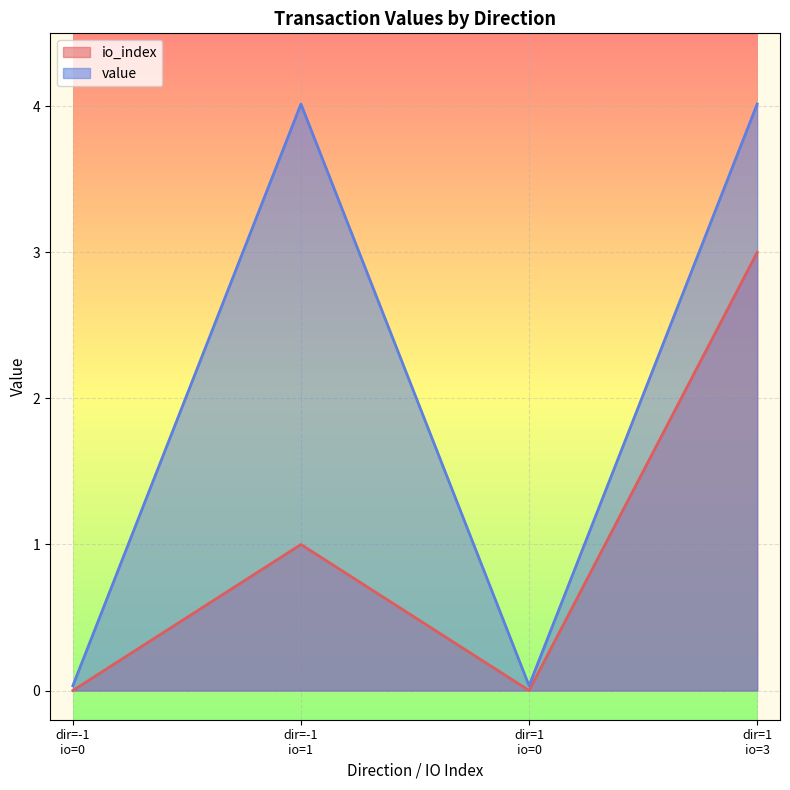

At how many categories does at least one series exceed 2?

2